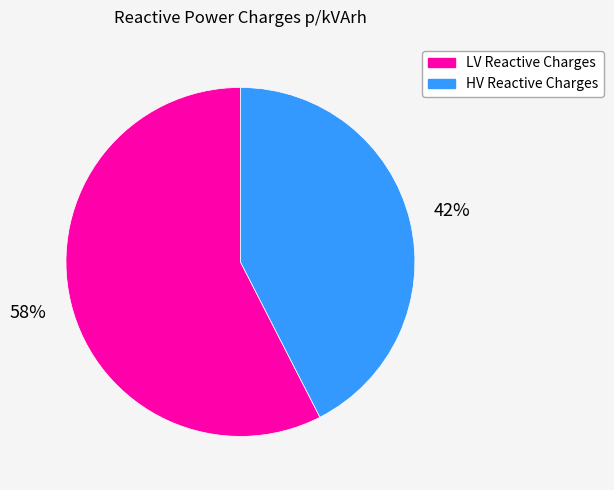

Does any single category account for the majority?

Yes